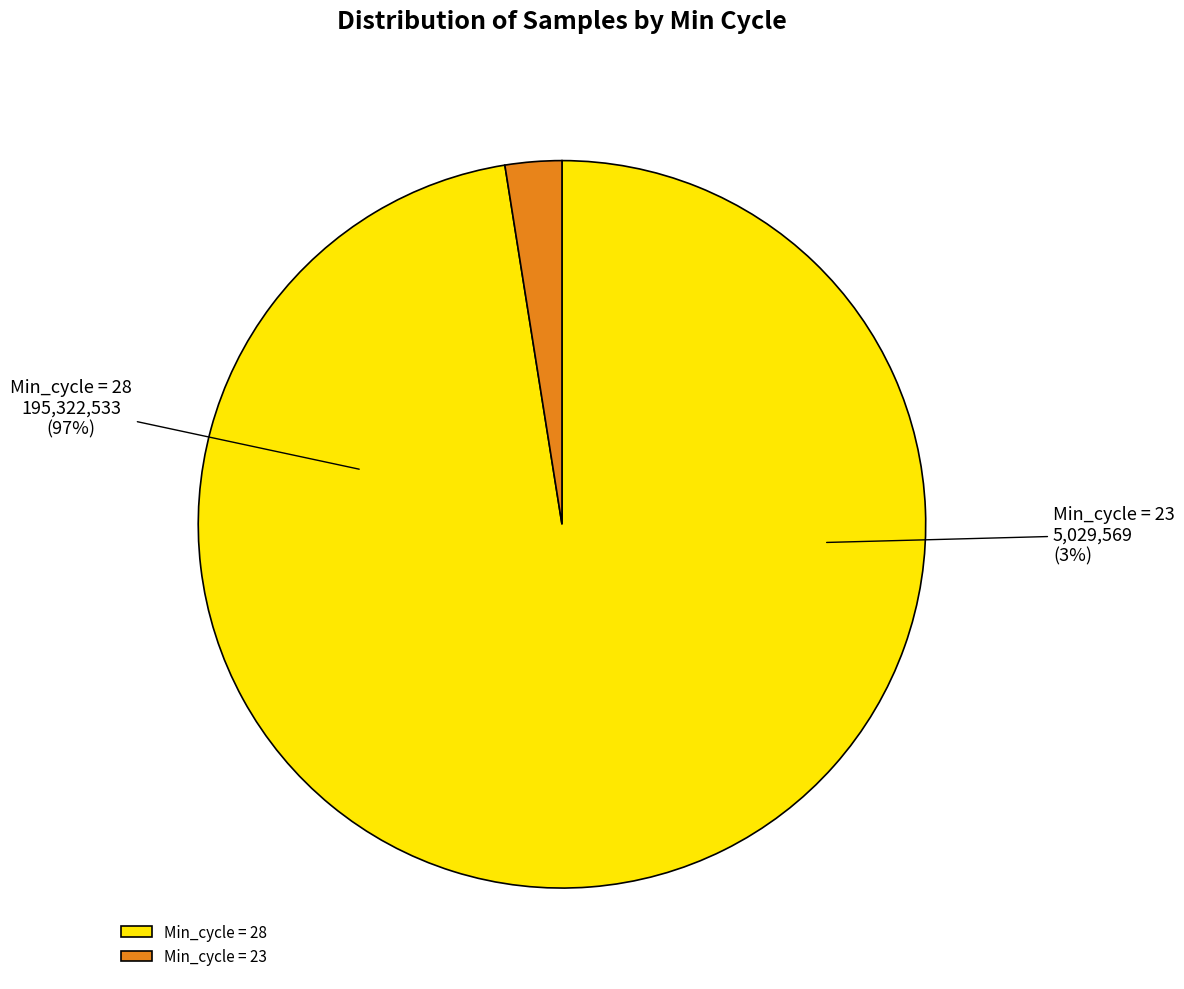

To the nearest percent, what is the average slice percentage?

50%